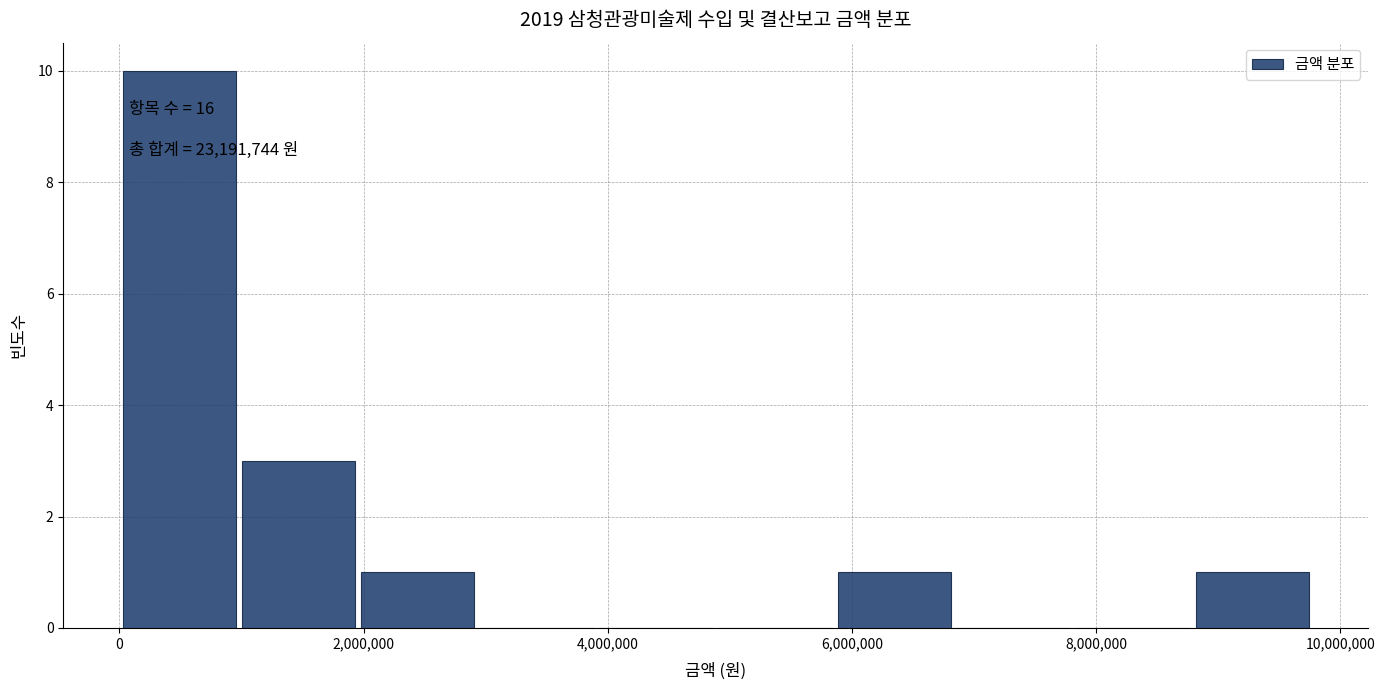

Over which range of the x-axis is the bar tallest?

0 to 1000000